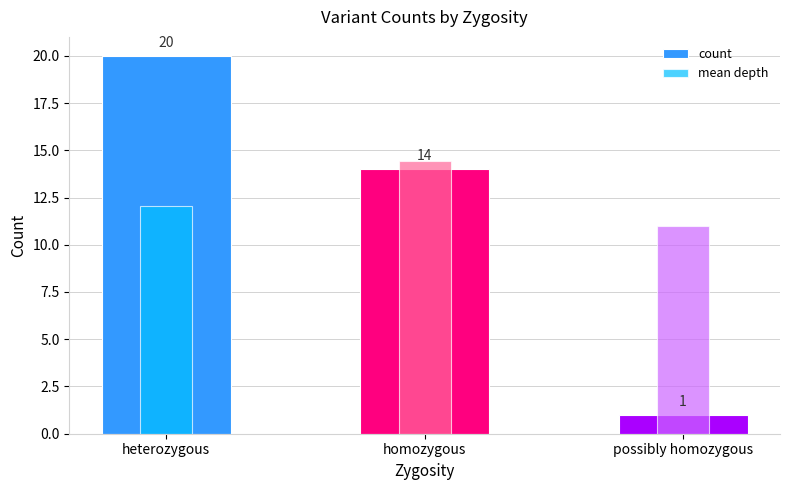

What is the sum of all count values?

35.0